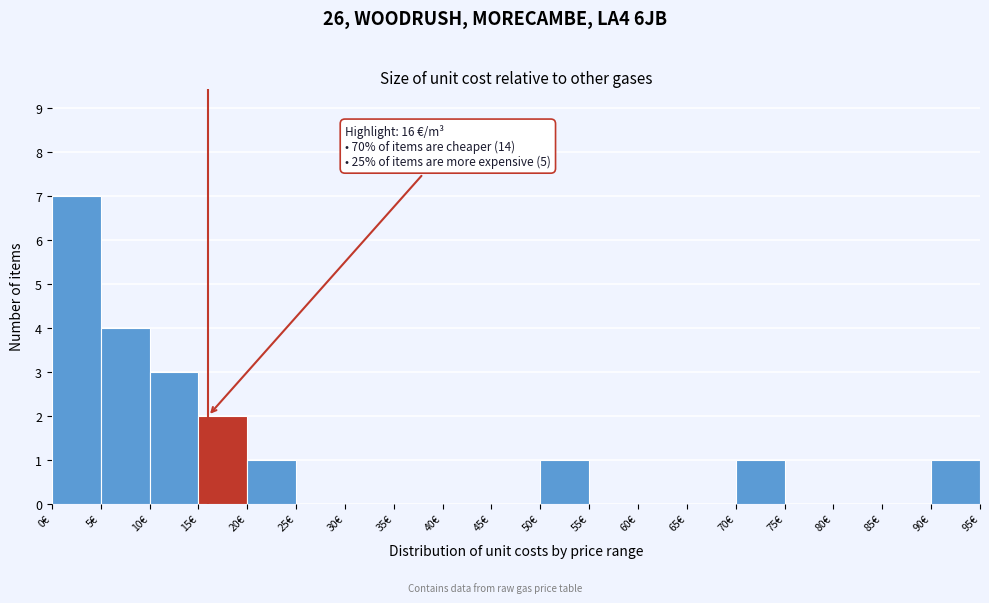

Which range on the x-axis has the tallest bar?

0 to 5